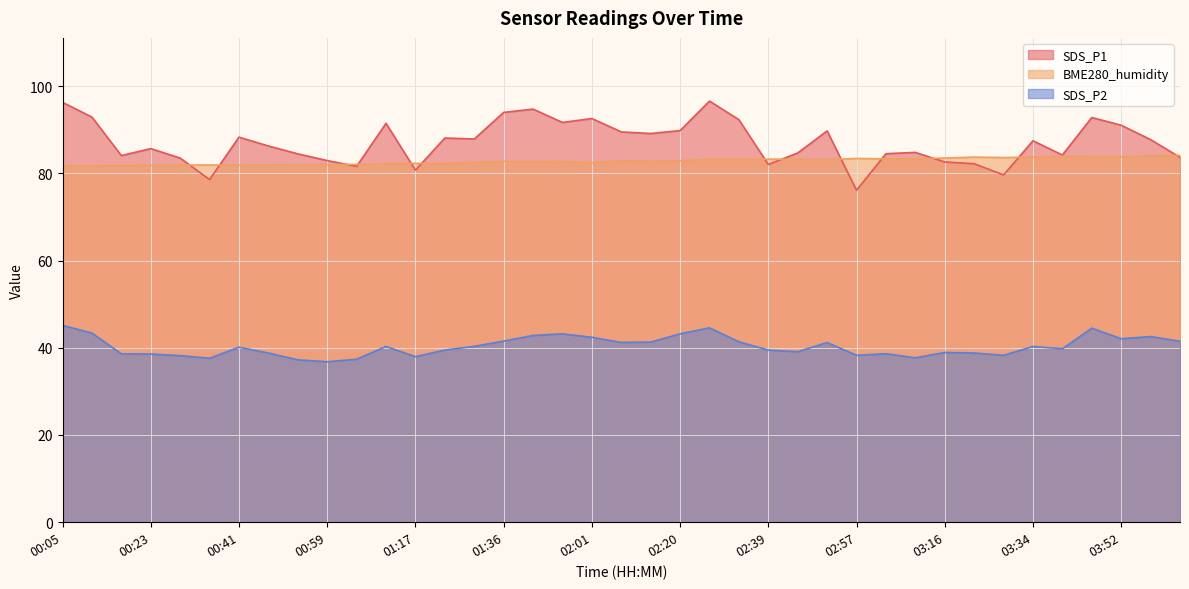

Is it true that SDS_P2 equals 23.4 at 03:04?

False